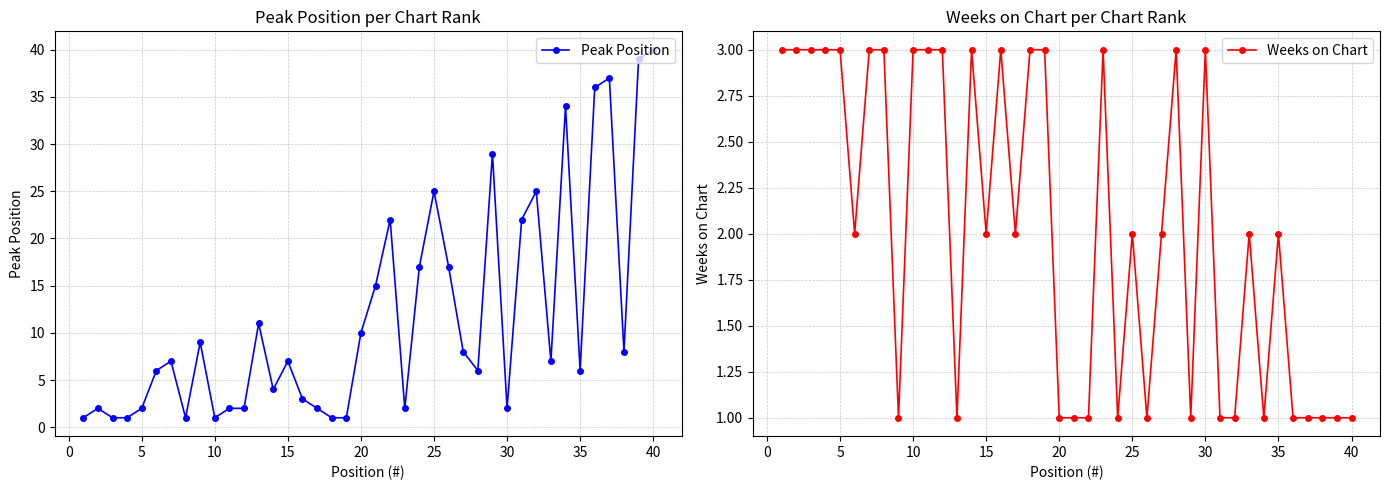

True or false: Peak Position has more than 1 interior local peaks.

True